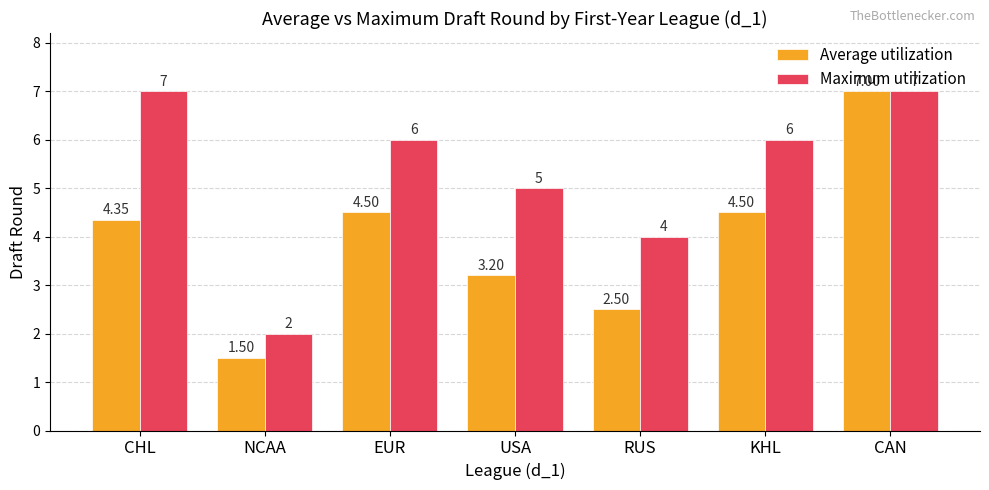

The Maximum utilization series shows 9.9 at KHL. True or false?

False